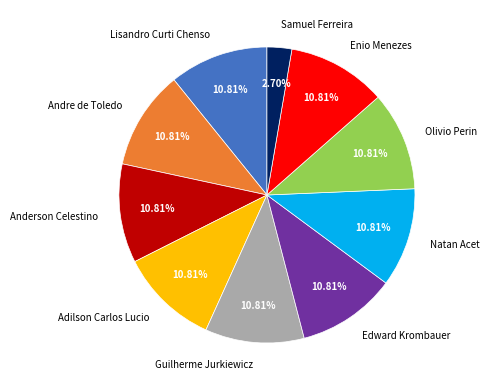

Which slice is the smallest?

Samuel Ferreira